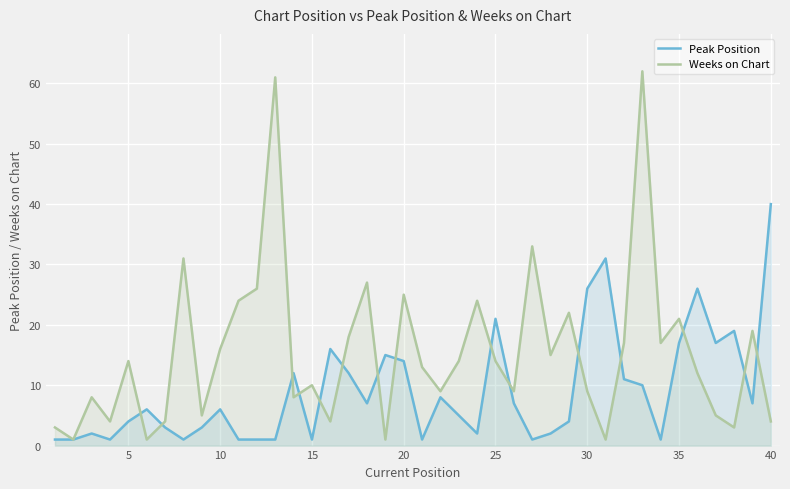

How many interior local peaks does the Weeks on Chart series have?

13